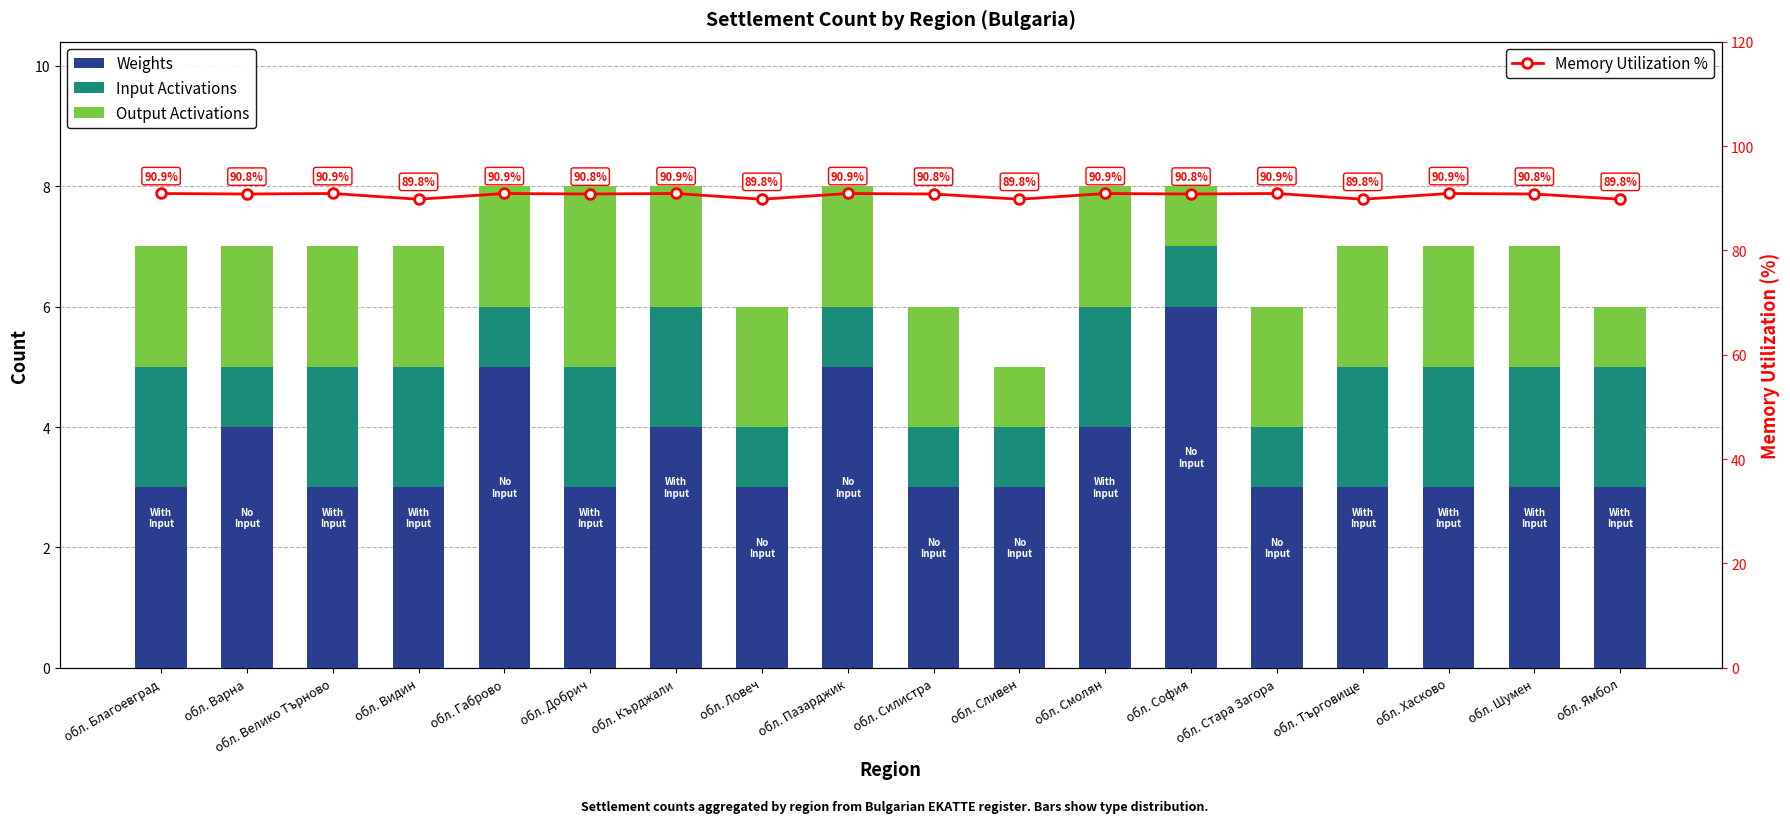

What is the label of the 2nd bar from the left?

обл. Варна